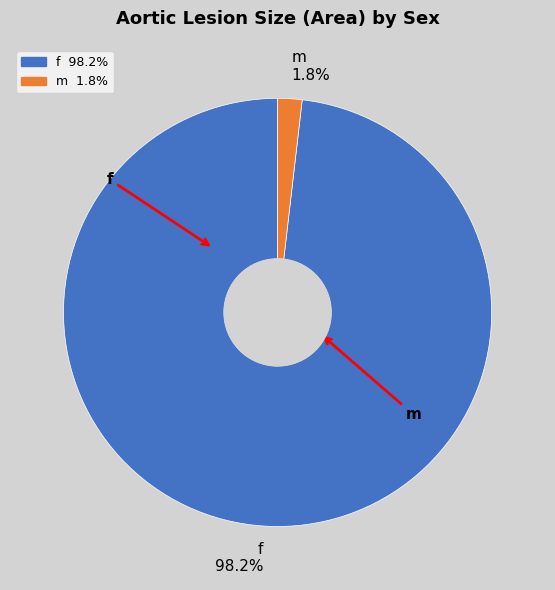

To the nearest percent, what is the average slice percentage?

50%